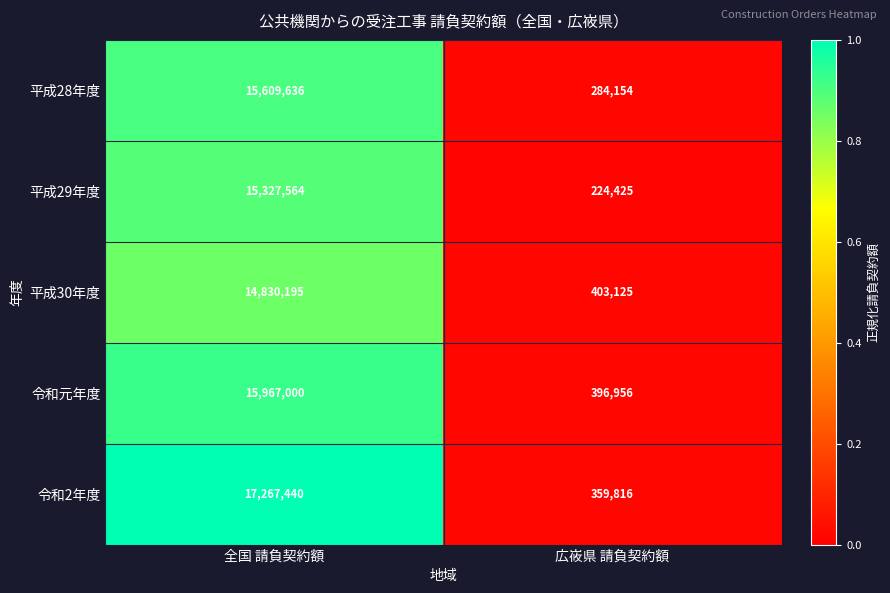

At 広峳県 請負契約額, list the series in order from smallest to largest.

平成29年度, 平成28年度, 令和2年度, 令和元年度, 平成30年度